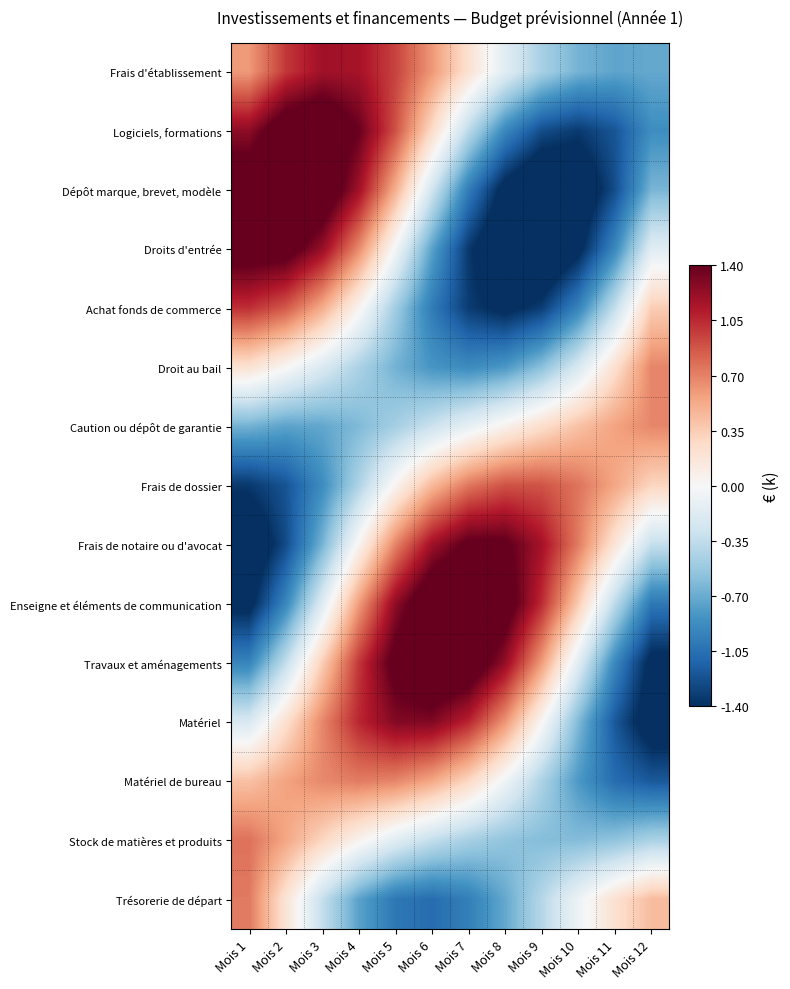

Which series has the widest spread of values?

Dépôt marque, brevet, modèle